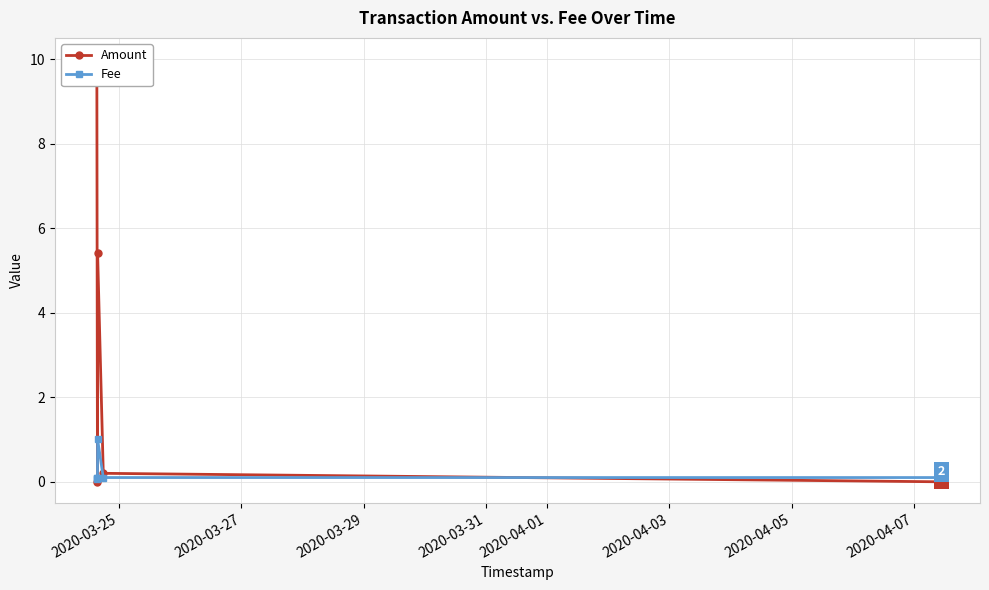

How many lines are shown in the chart?

2